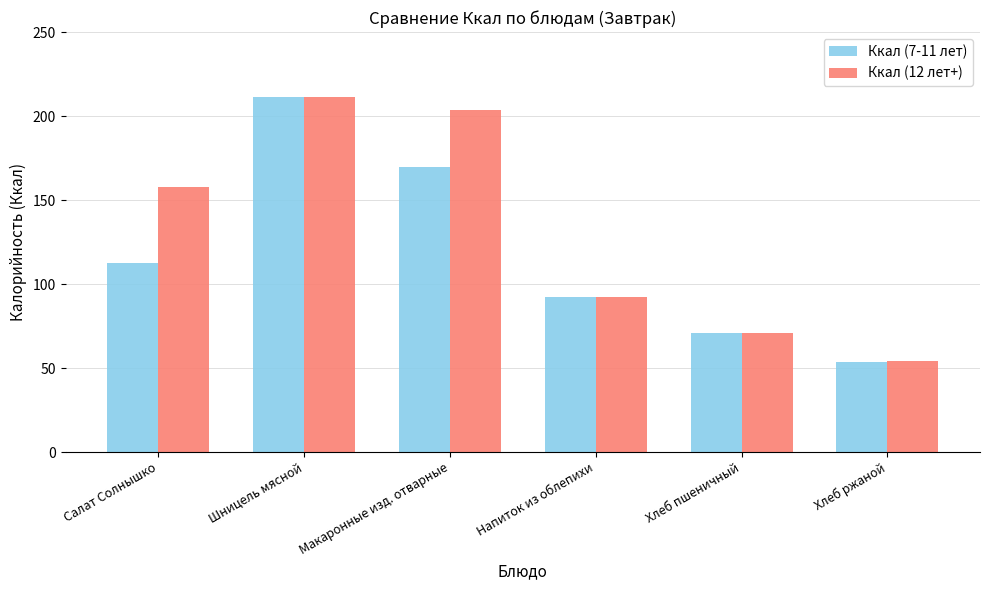

At which category does the chart reach its peak across all series?

Шницель мясной